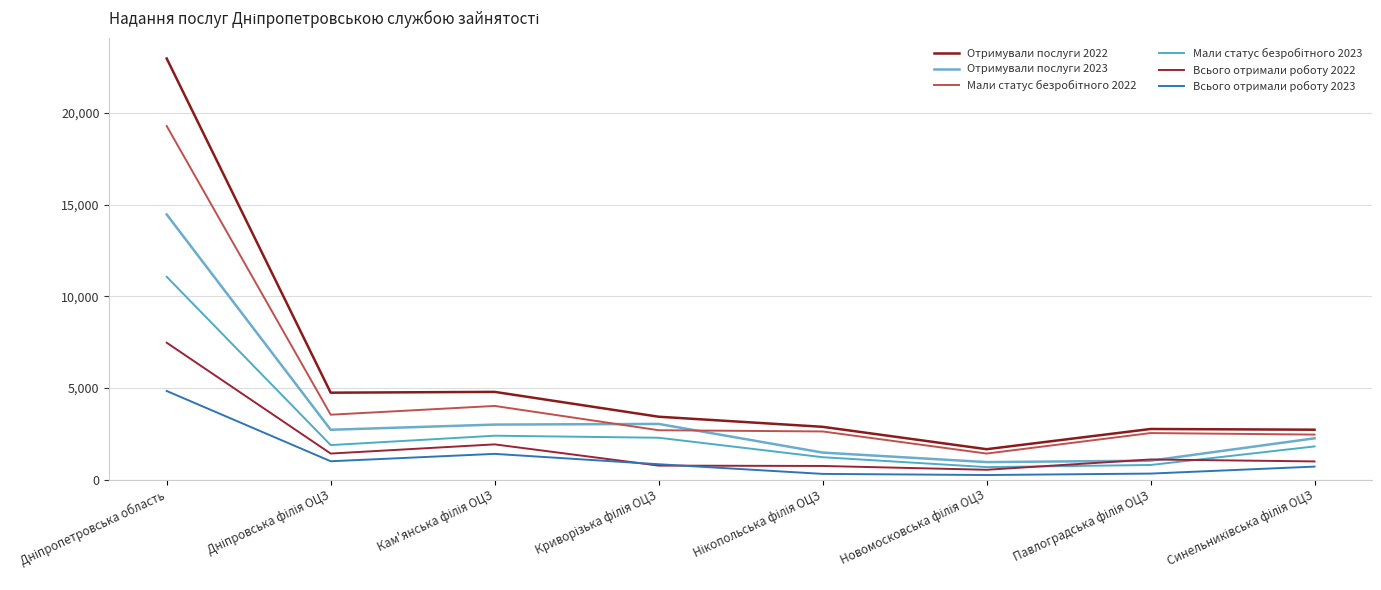

Is this an area chart (filled region under the line)?

No